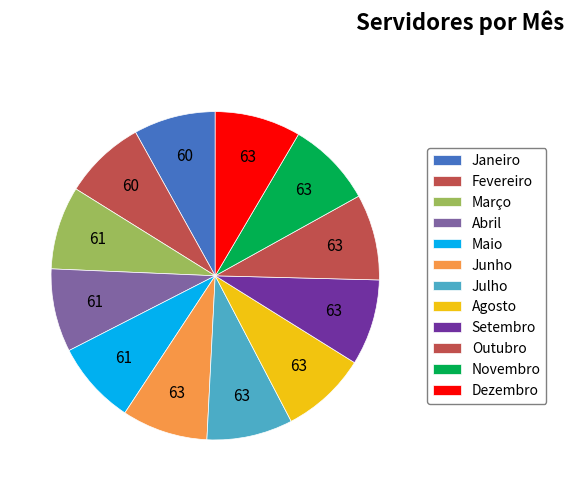

What portion of the pie excludes Junho?

91.5%